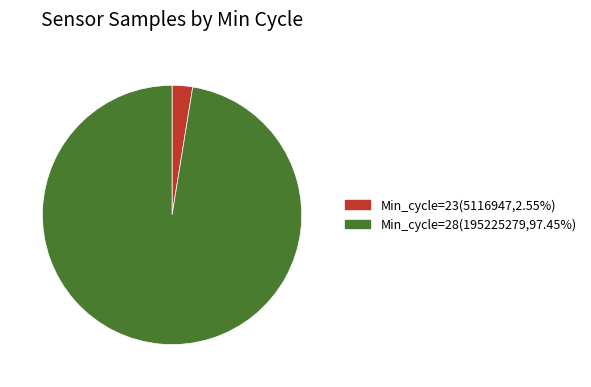

True or false: Min_cycle=23 accounts for 41% of the total.

False